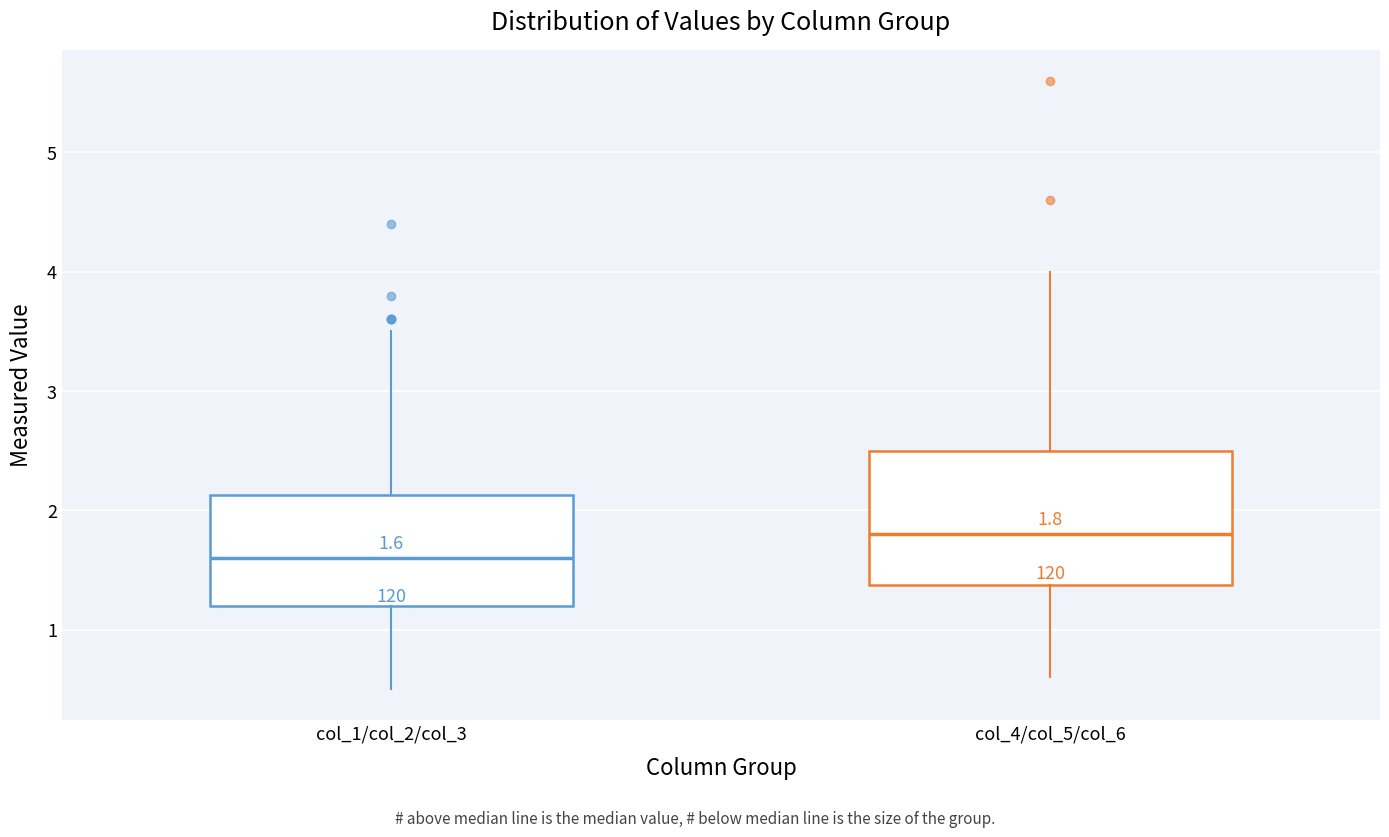

Comparing the boxes themselves (not the whiskers), which one is the tallest?

col_4/col_5/col_6